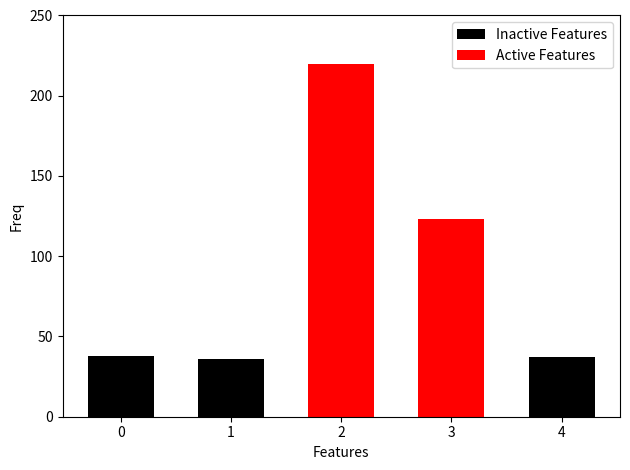

Reading left to right, what are all the values shown in this chart?

Inactive Features: 38	36	0	0	37
Active Features: 0	0	220	123	0